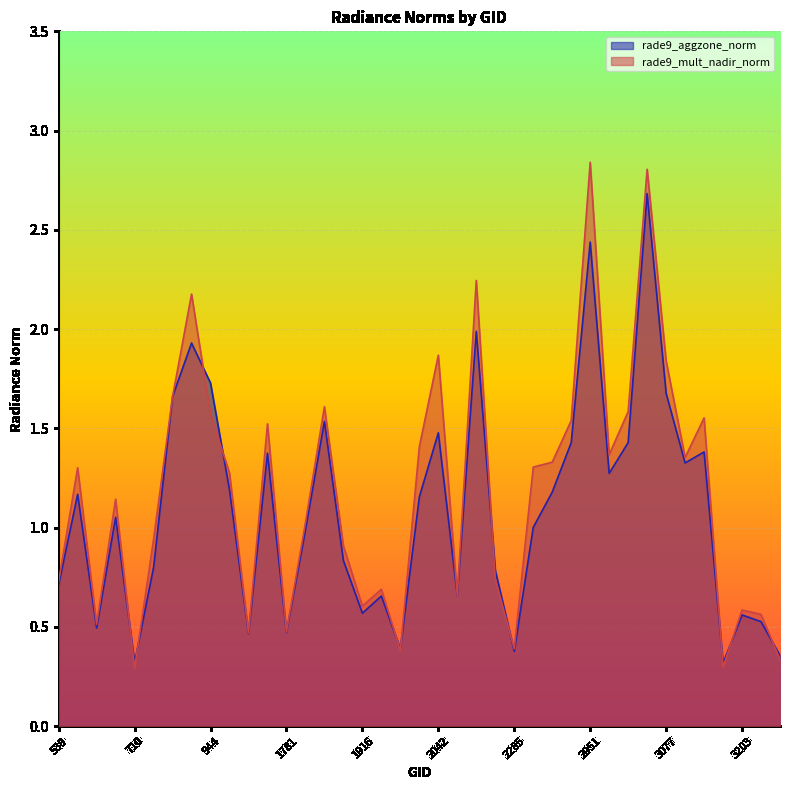

What is the value of the rade9_aggzone_norm point at the 14th from the left?

1.0